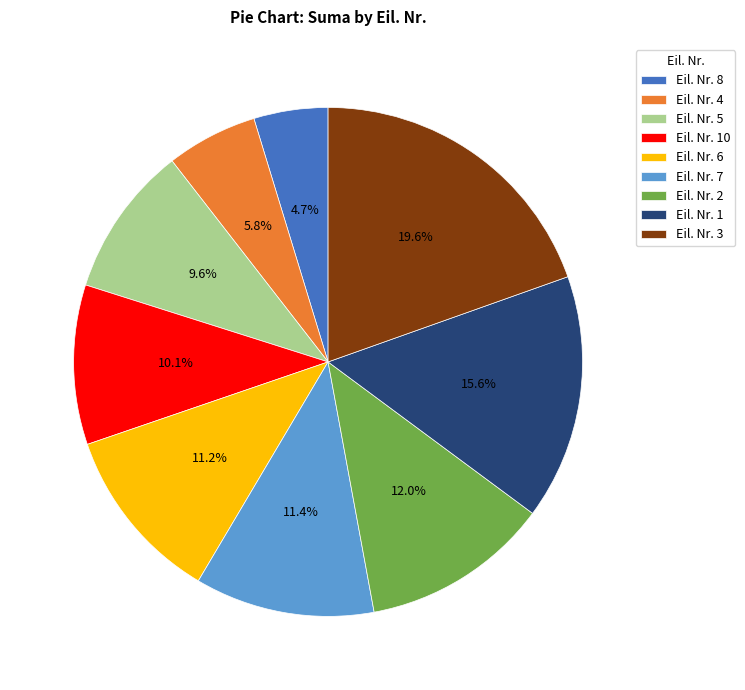

Is there a majority slice in this chart?

No